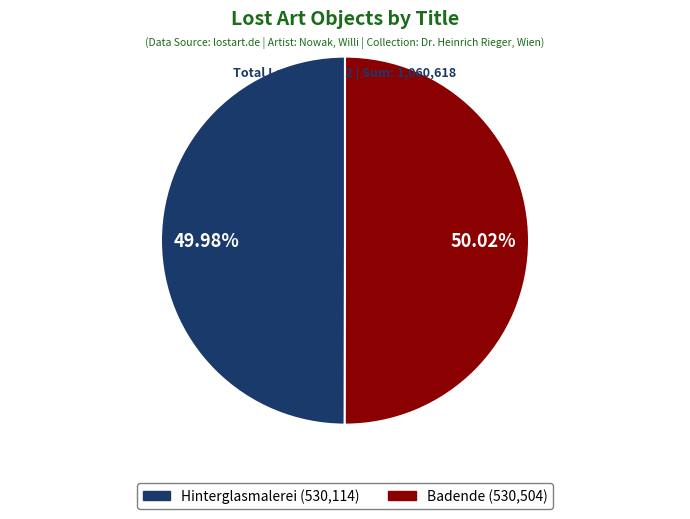

To the nearest percent, what portion does Hinterglasmalerei represent?

50%